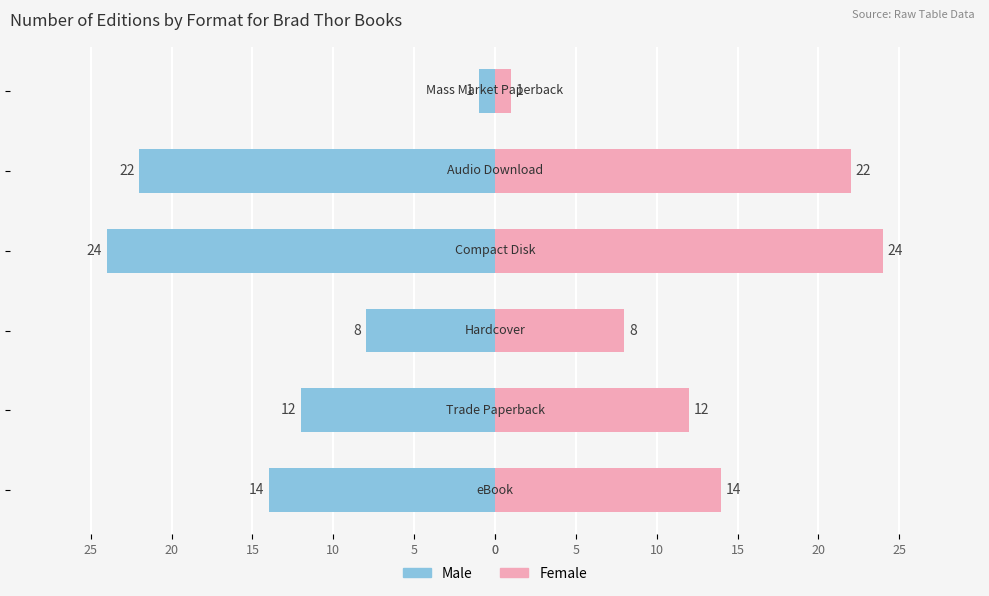

Is it true that Male equals -1 at 25?

False